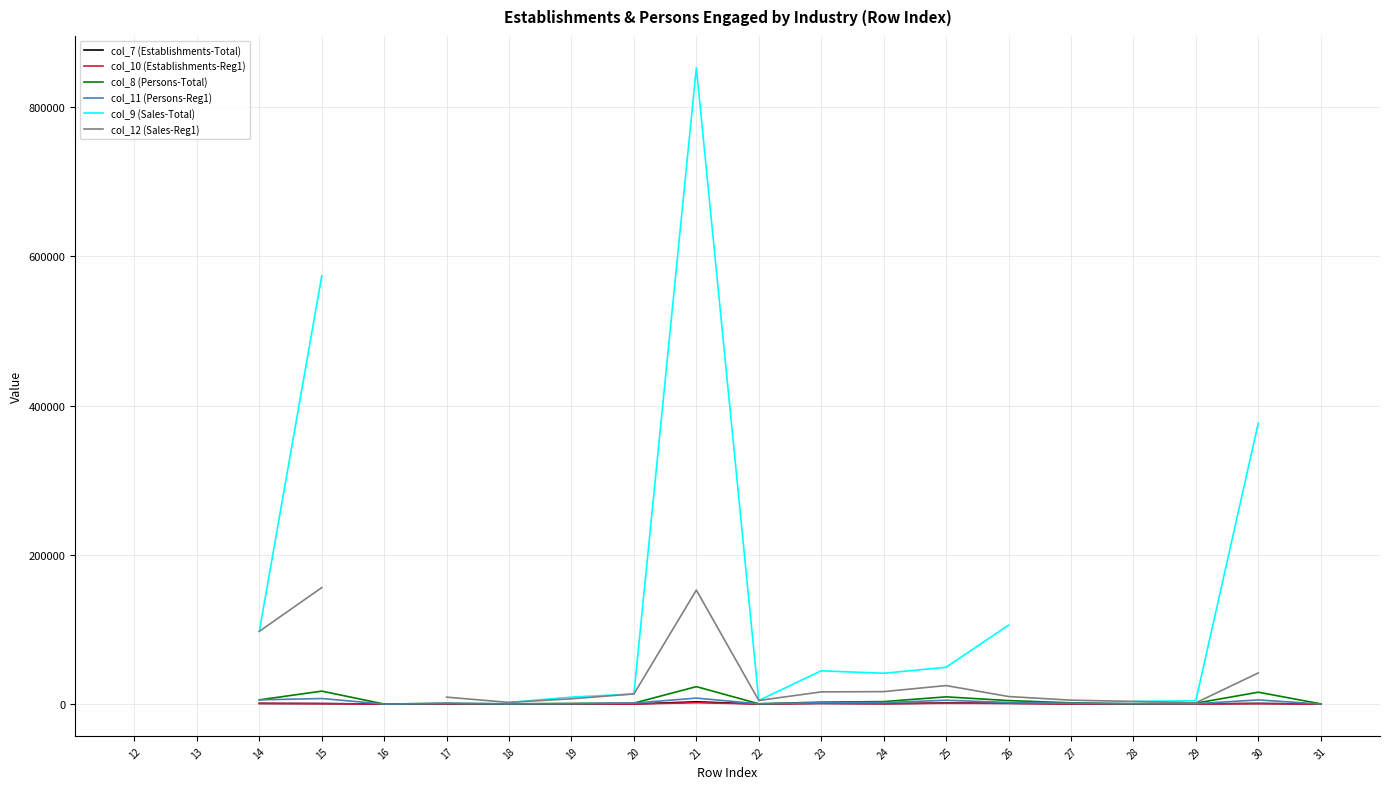

What is the approximate value of col_12 (Sales-Reg1) at 21?

152709.0